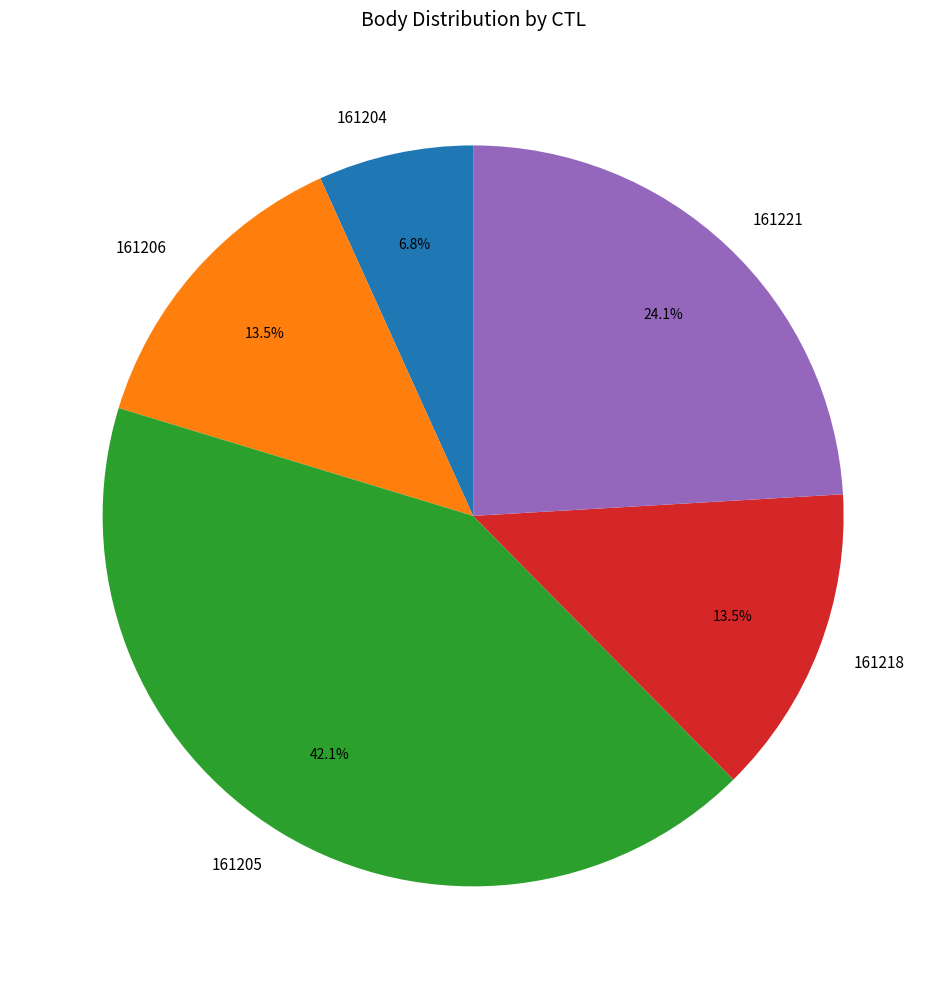

What percentage do 161205 and 161204 together represent?

48.9%